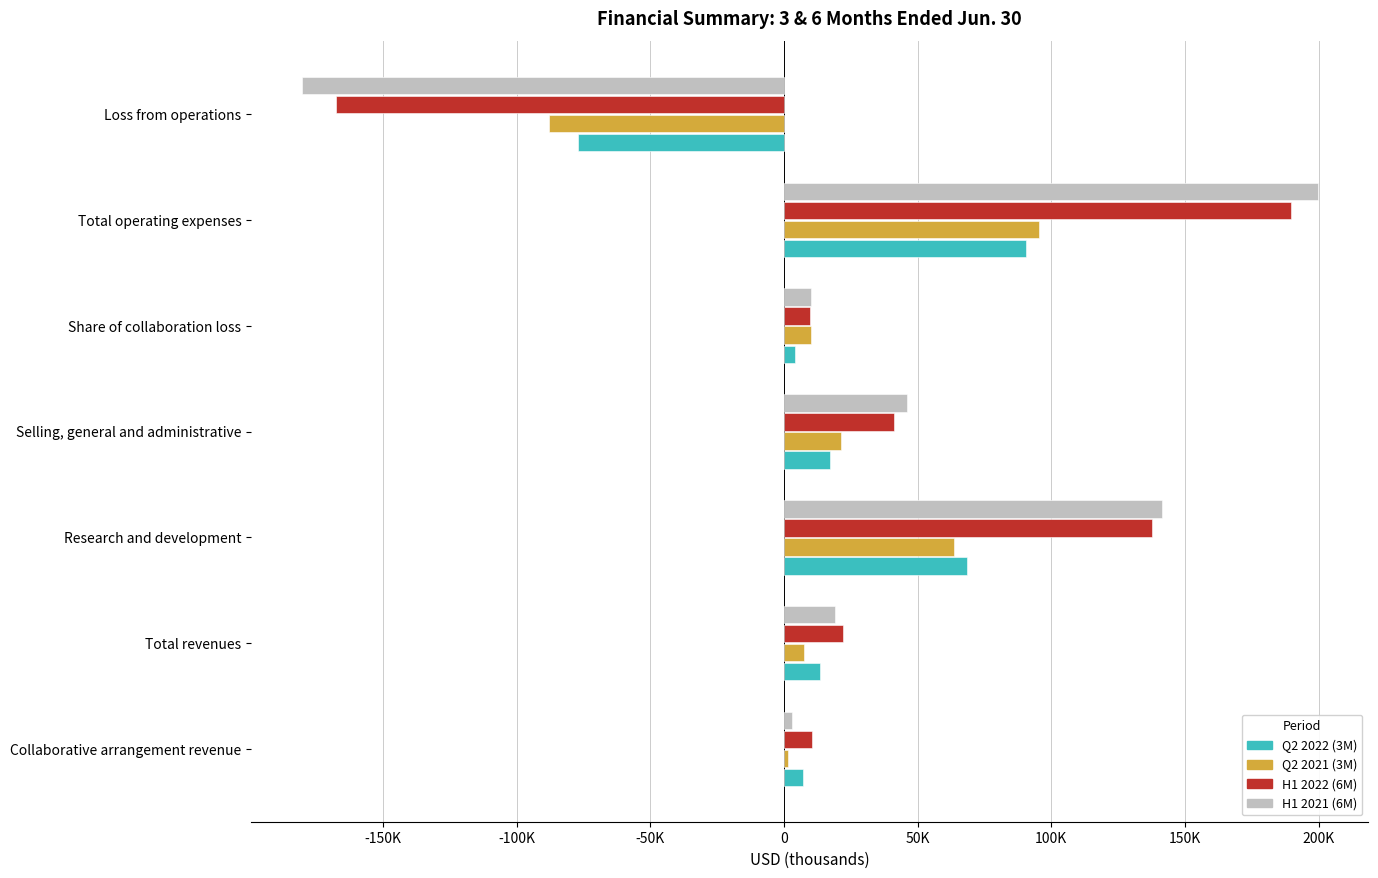

What is the average value of the Q2 2022 (3M) series?

17715